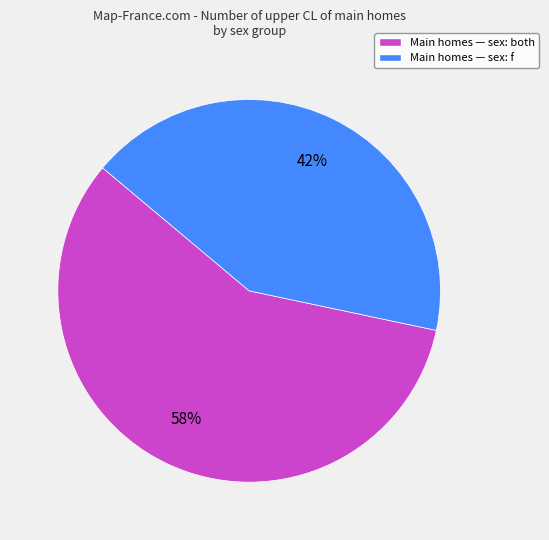

To the nearest percent, what percentage of the pie is Main homes — sex: f?

42%